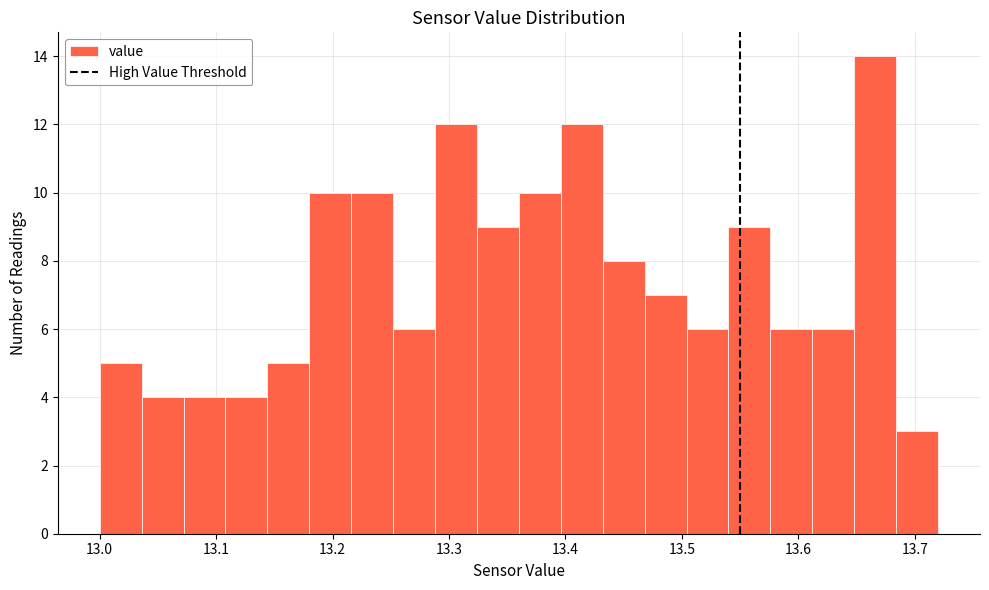

Around what value on the x-axis is the tallest bar? Give the approximate position of its centre, as read against the axis.

13.67